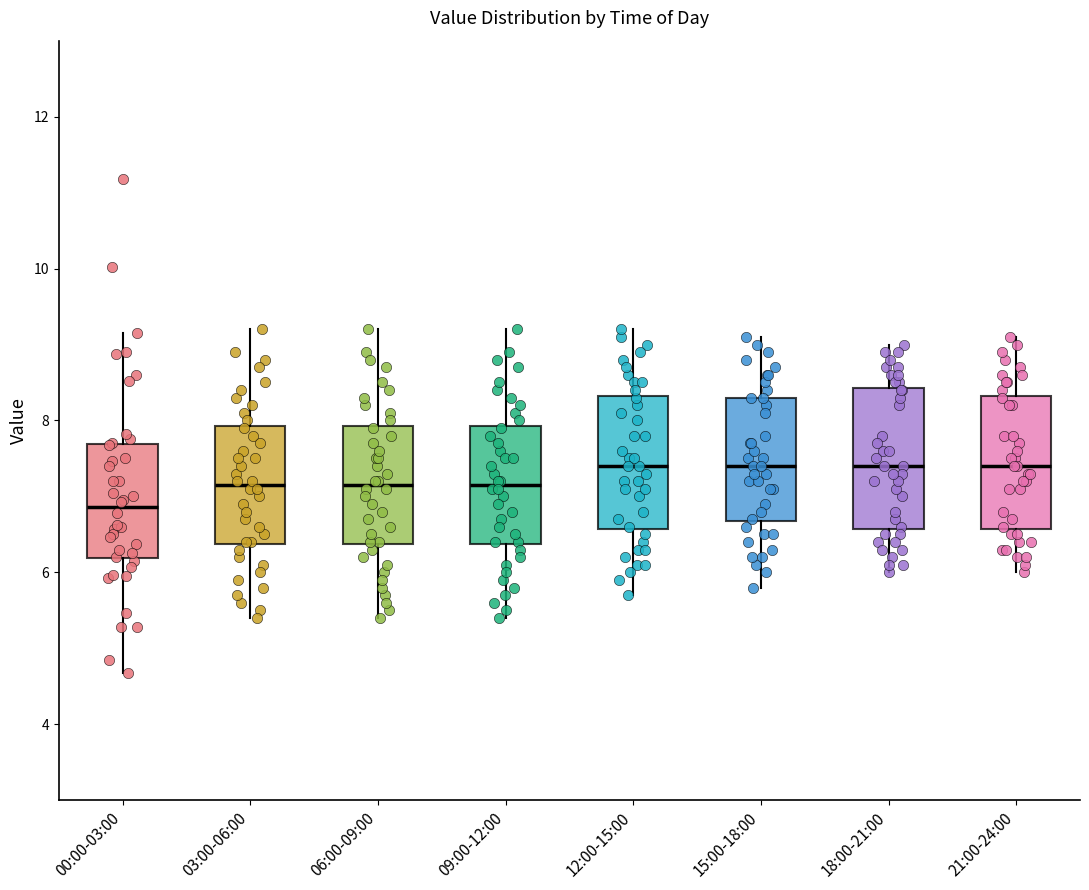

Where does the median line of the box for 03:00-06:00 sit on the y-axis? The values are not printed on the chart, so give them approximately, as read against the axis.

7.2